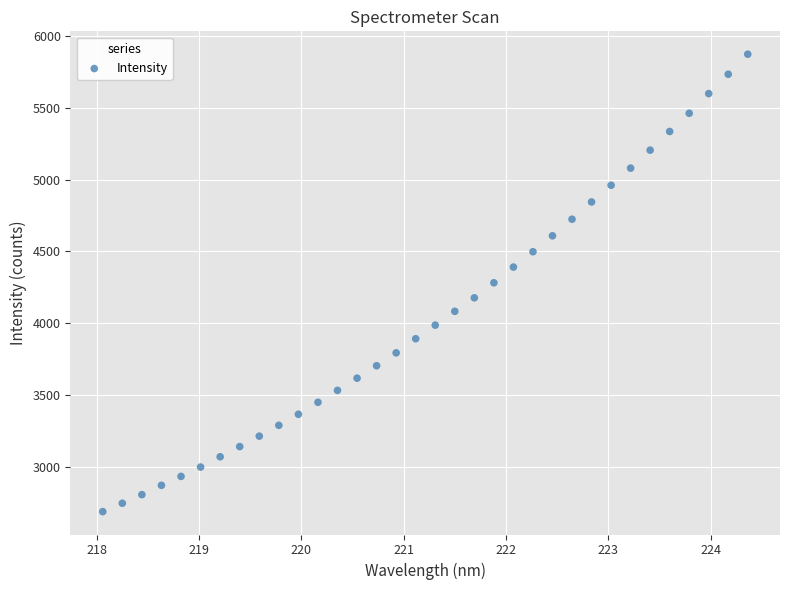

What is the range of Y values (max minus min)?

3181.7